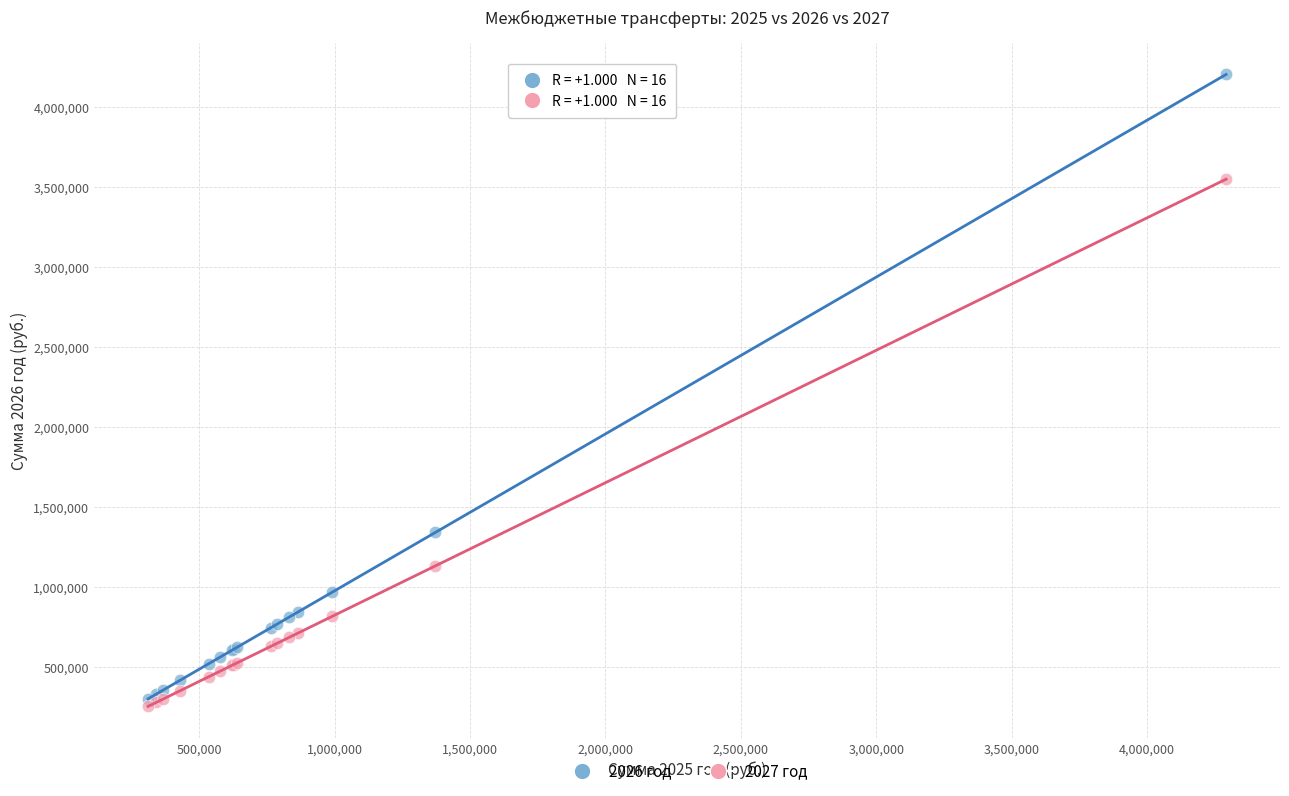

Across all series, what Y value is closest to 2231565?

1343705